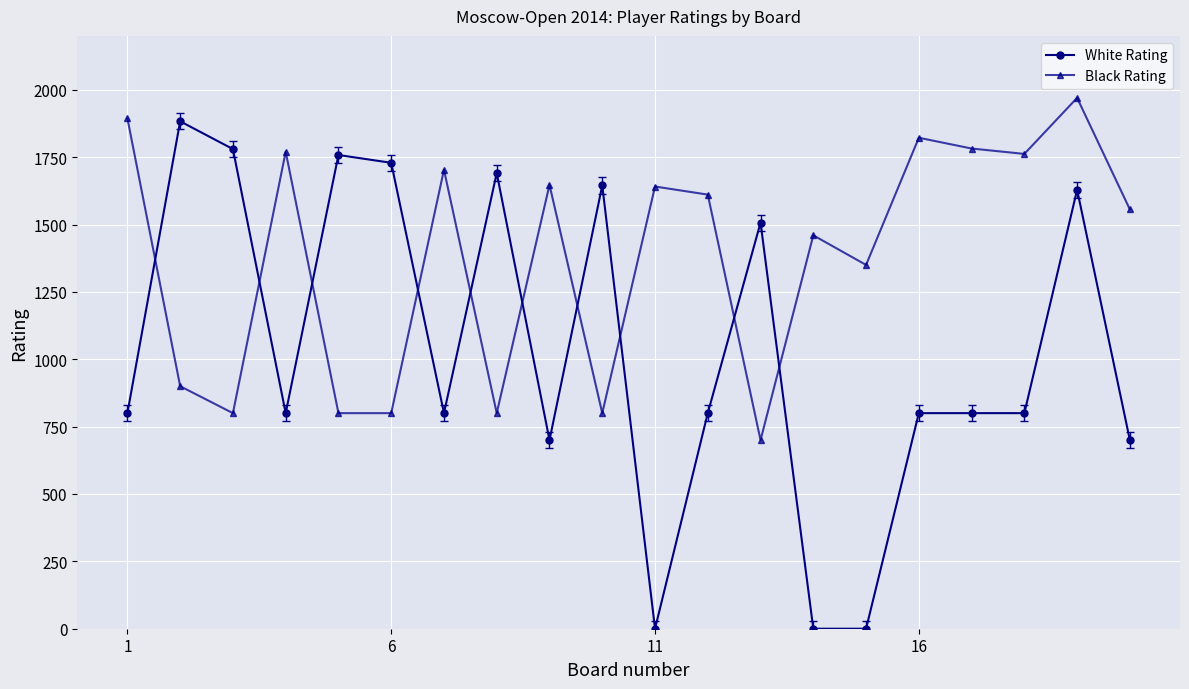

What is the average value of the White Rating series?

1031